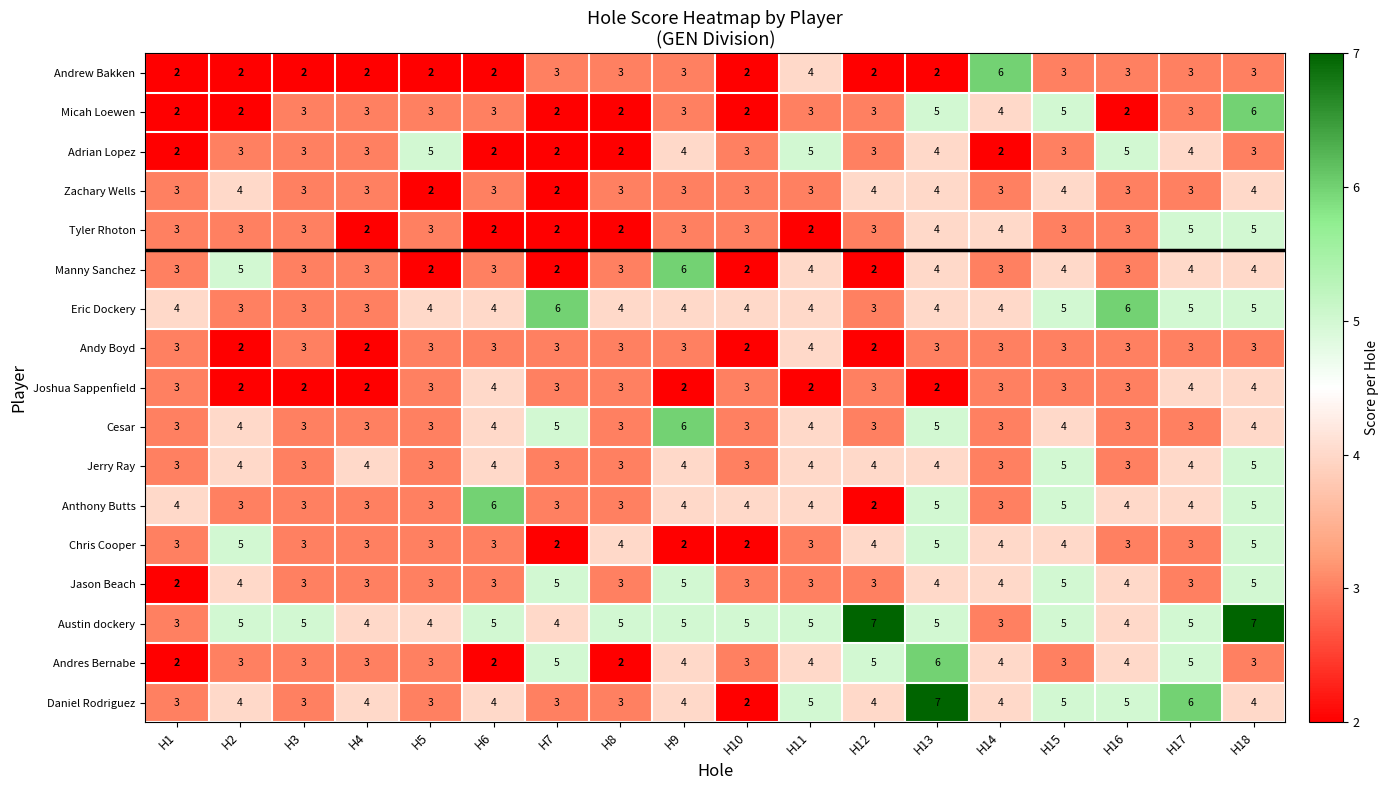

What is the sum of the Micah Loewen values at H1 and H14?

6